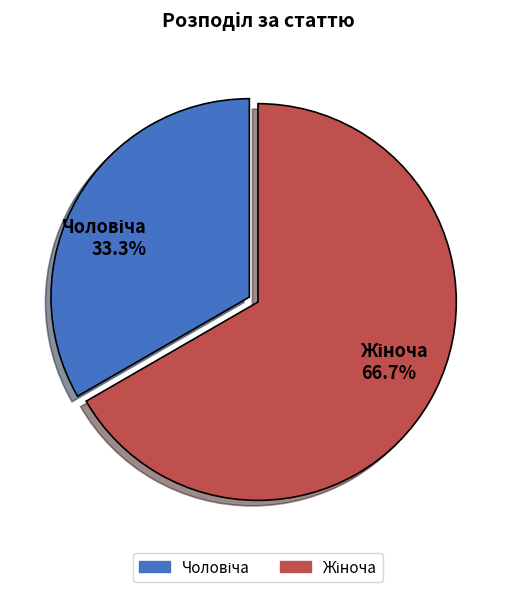

Is there any slice that represents more than half of the pie?

Yes